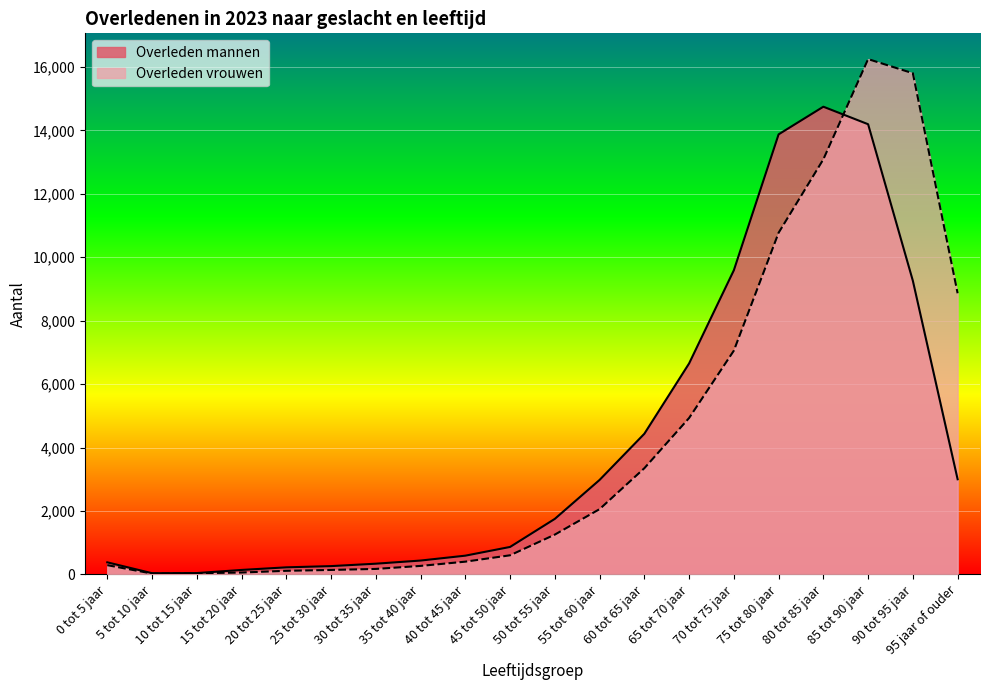

What is the smallest value displayed?

28